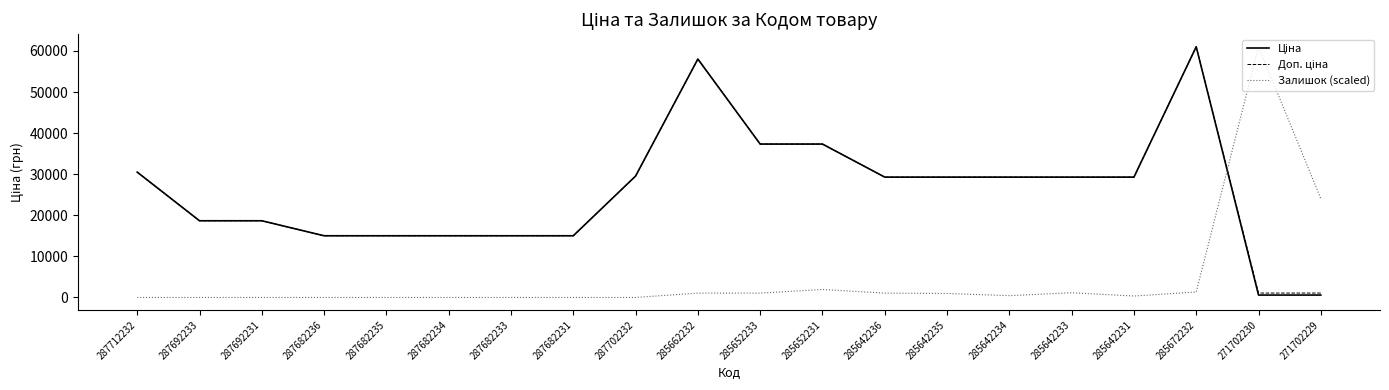

What is the maximum value for Залишок (scaled)?

61024.7